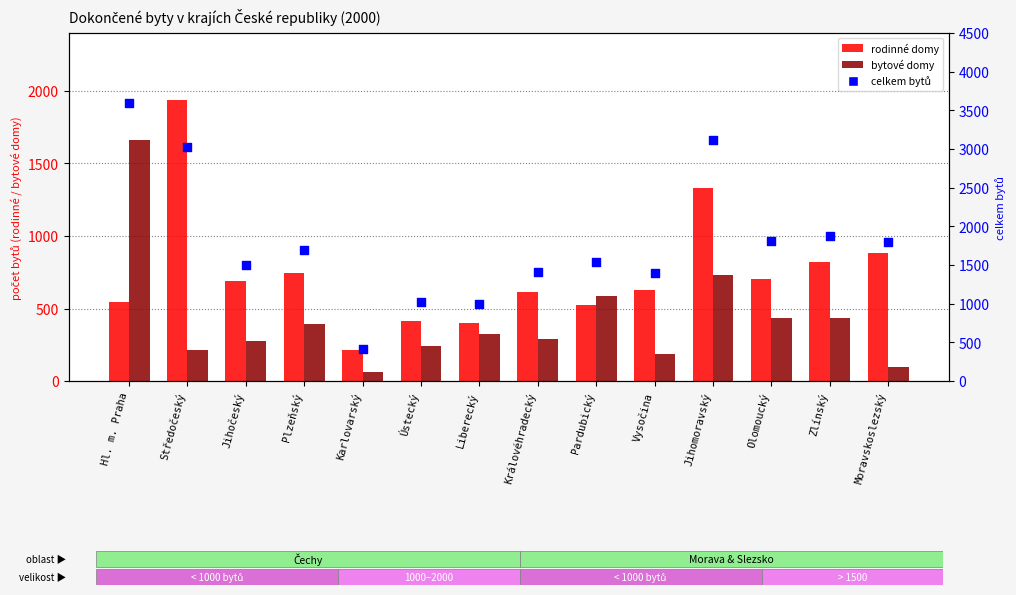

Which series has the largest total across all categories?

celkem bytů